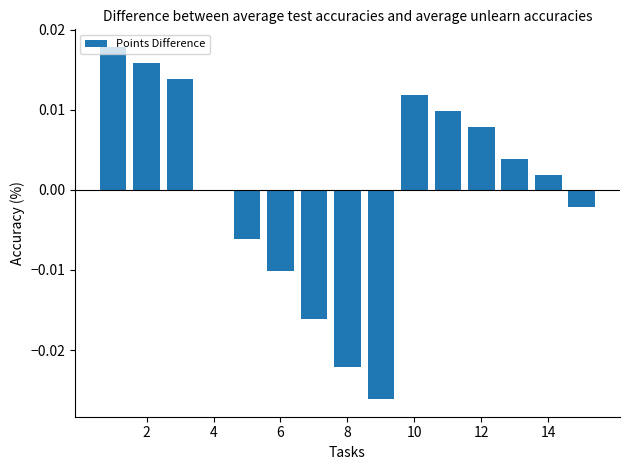

Which has a higher value, 12 or 10?

10